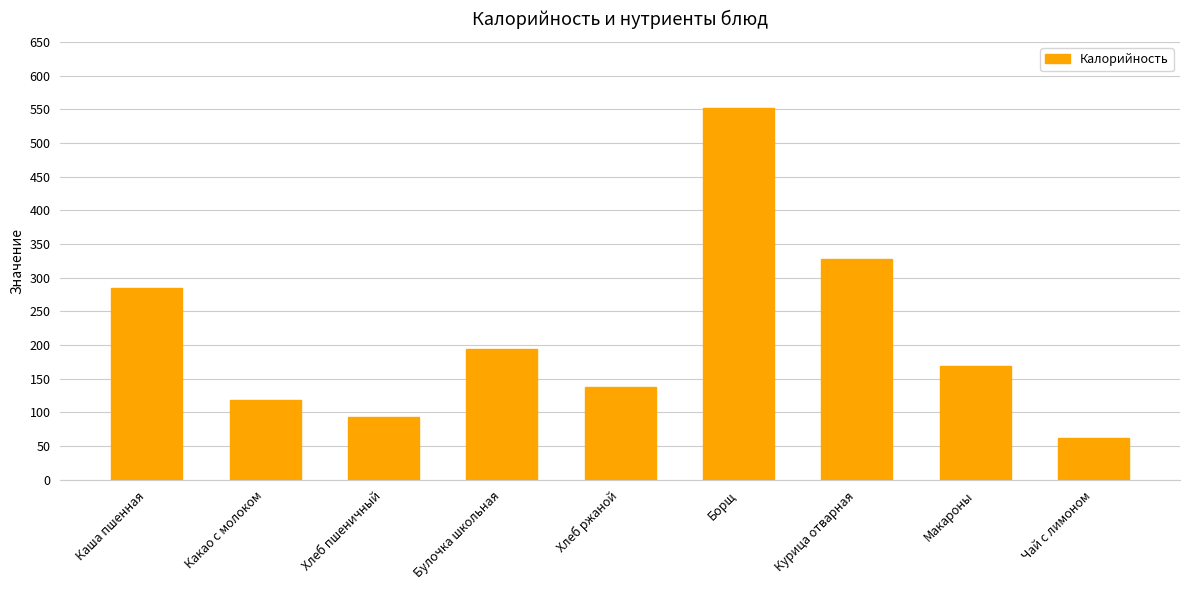

How many bars are there in total?

9